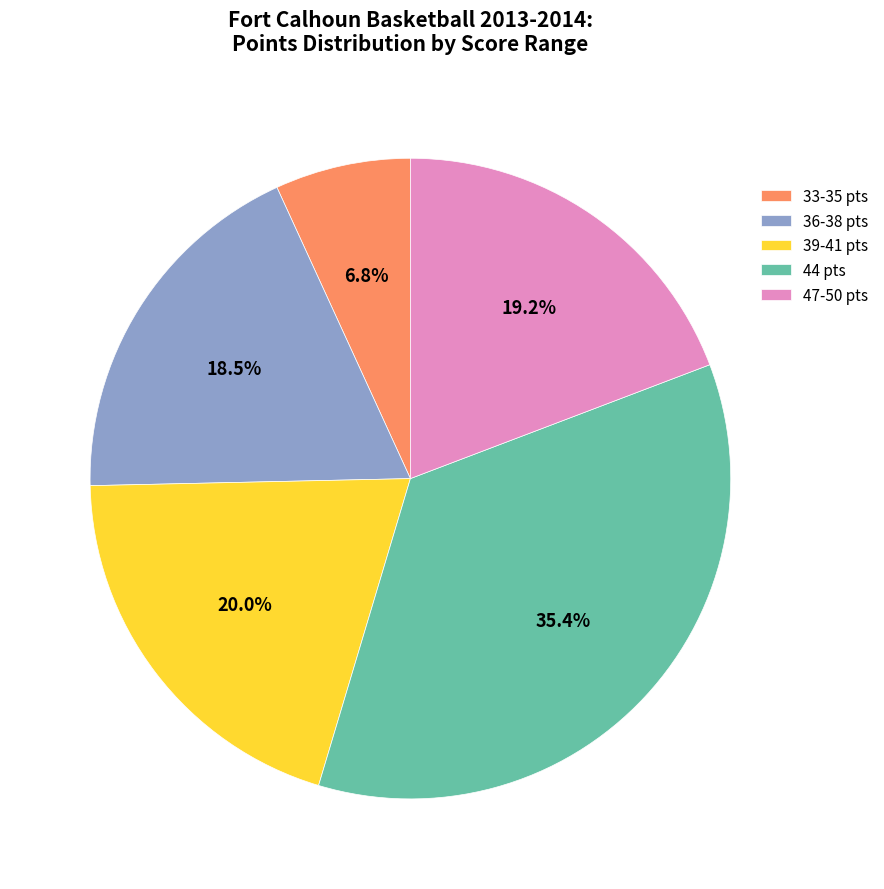

What is the ratio of the value at 39-41 pts to the value at 36-38 pts?

1.1